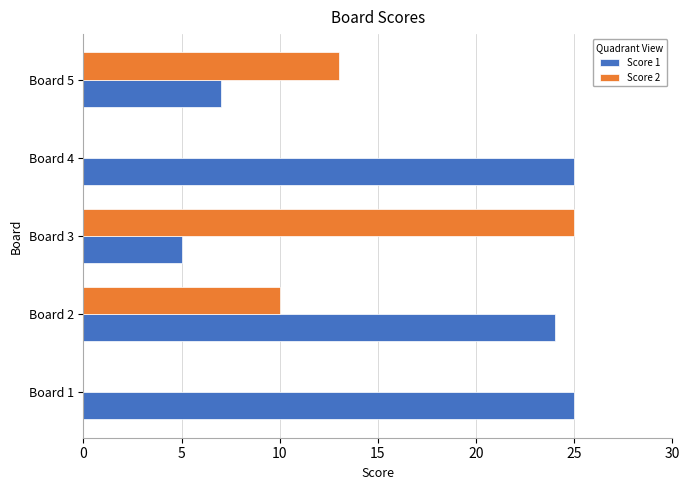

Which series has the widest spread of values?

Score 2